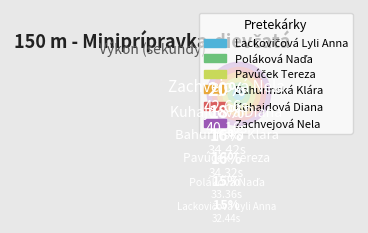

Is it true that Poláková Naďa is 15% of the pie?

True